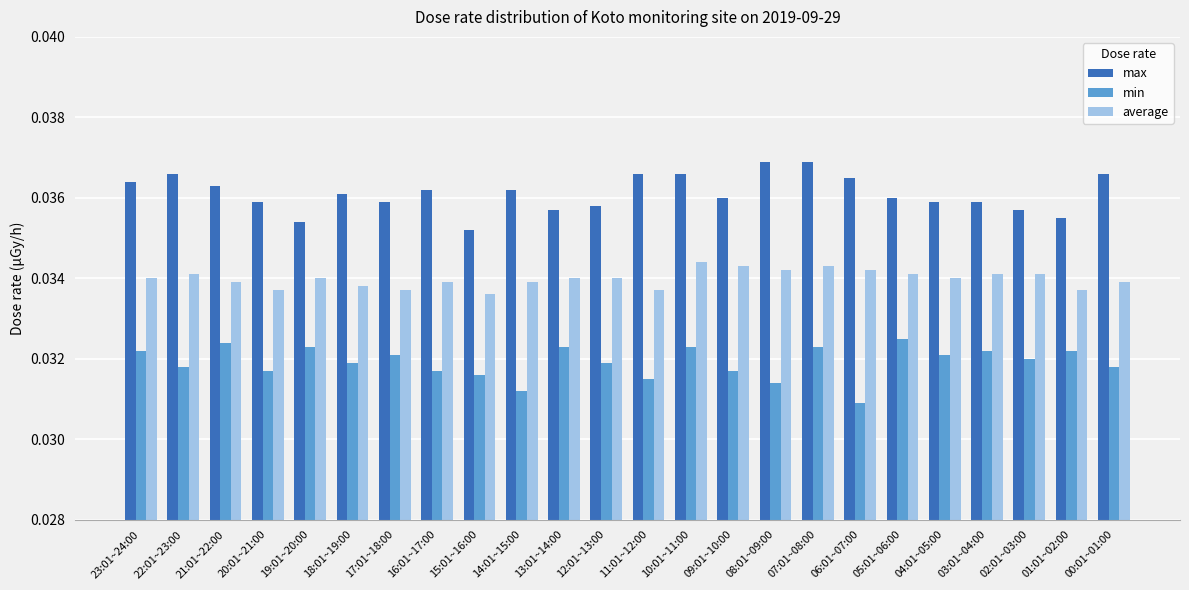

Rank the series by their average value, from highest to lowest.

max, average, min